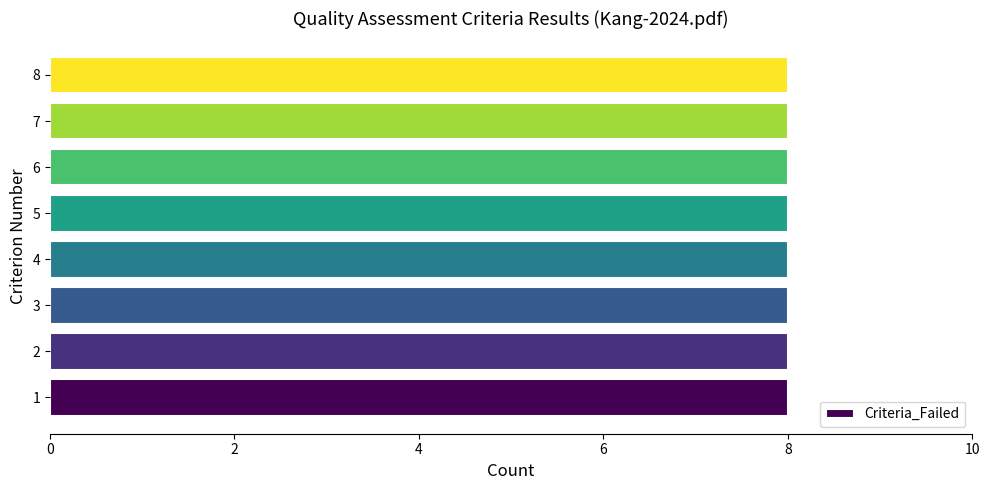

What is the average value of the Criteria_Failed series?

8